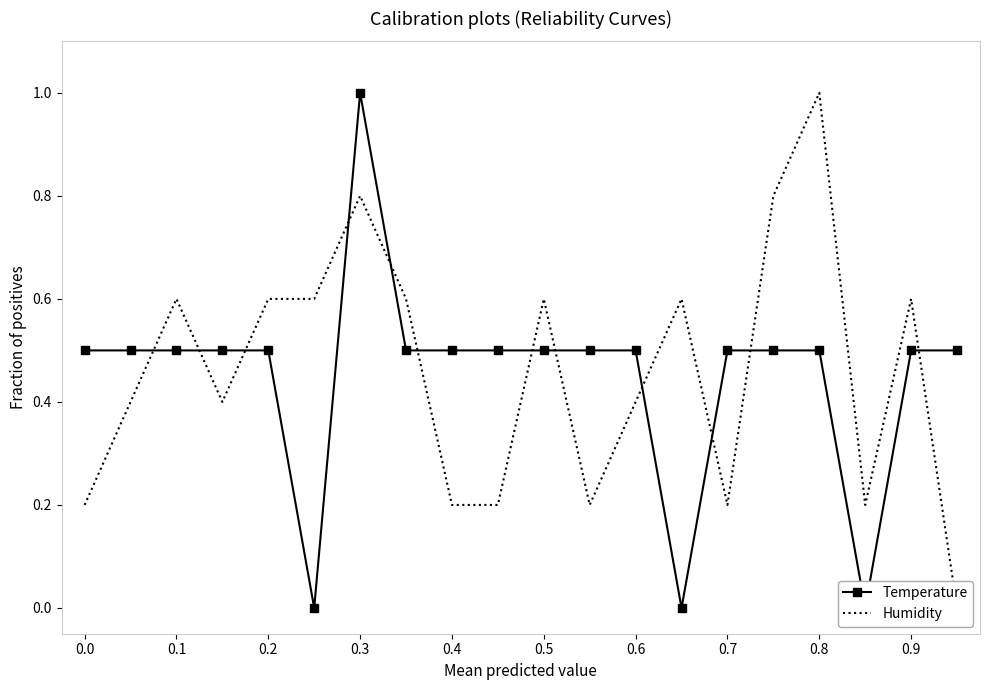

At 17, list the series in order from largest to smallest.

Humidity, Temperature